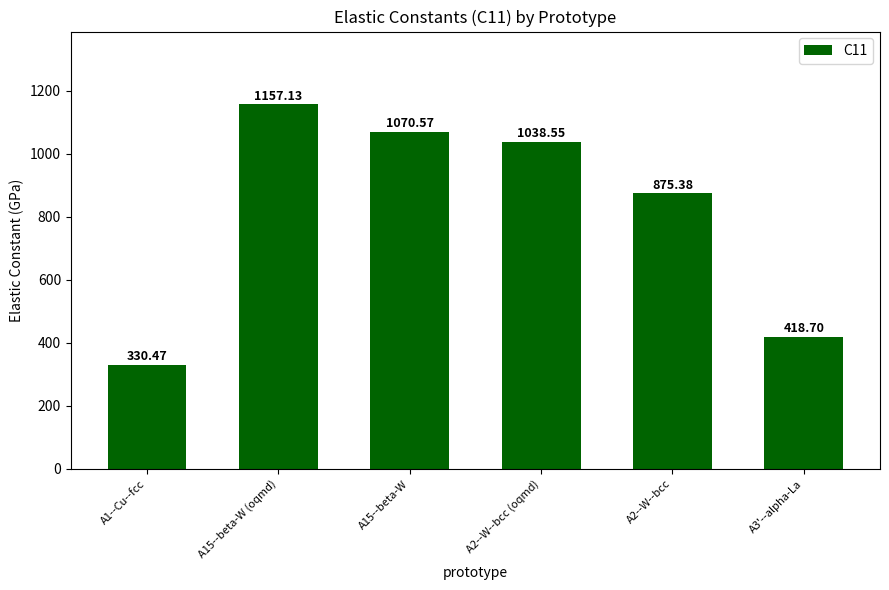

List the labels in order of value, smallest first.

A1--Cu--fcc, A3'--alpha-La, A2--W--bcc, A2--W--bcc (oqmd), A15--beta-W, A15--beta-W (oqmd)